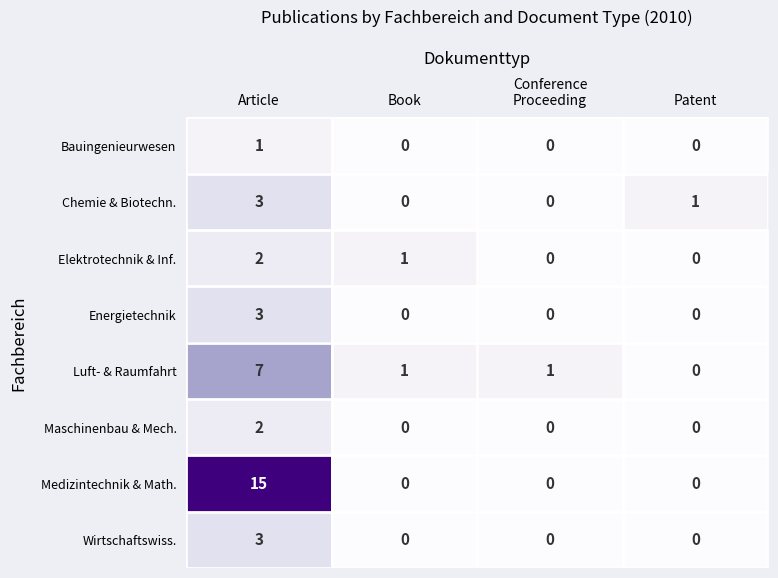

True or false: Chemie & Biotechn. has a value of 3 at Article.

True